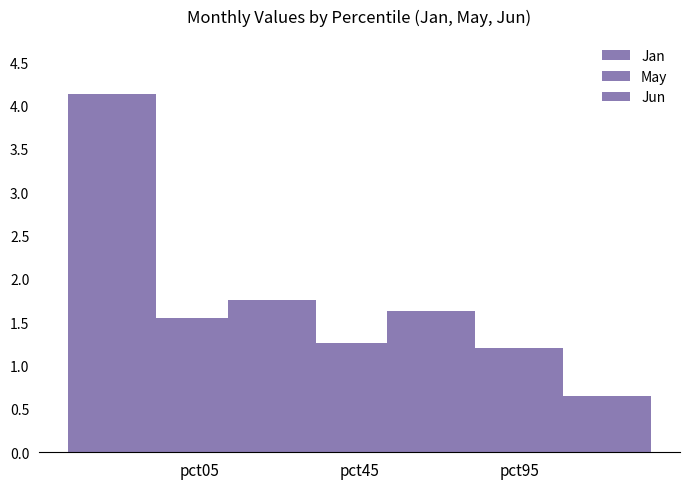

Between pct05 and pct45, which is larger?

pct05